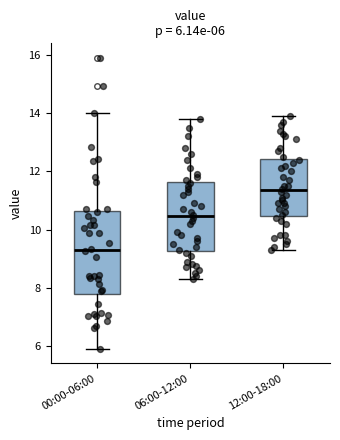

Which box is the tallest, from its lower edge to its upper edge?

00:00-06:00